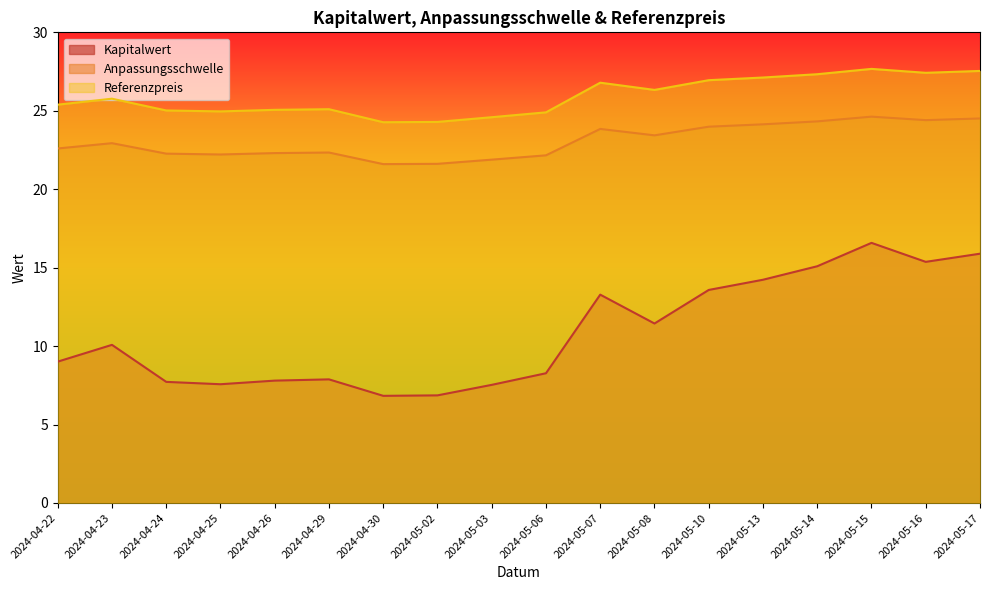

Reading left to right, list all the values displayed in this chart.

Kapitalwert: 9.0	10.1	7.7	7.6	7.8	7.9	6.8	6.9	7.5	8.3	13.3	11.4	13.6	14.2	15.1	16.6	15.4	15.9
Anpassungsschwelle: 22.6	22.9	22.3	22.2	22.3	22.3	21.6	21.6	21.9	22.2	23.8	23.4	24.0	24.1	24.3	24.6	24.4	24.5
Referenzpreis: 25.4	25.8	25.0	25.0	25.1	25.1	24.3	24.3	24.6	24.9	26.8	26.3	26.9	27.1	27.3	27.7	27.4	27.5